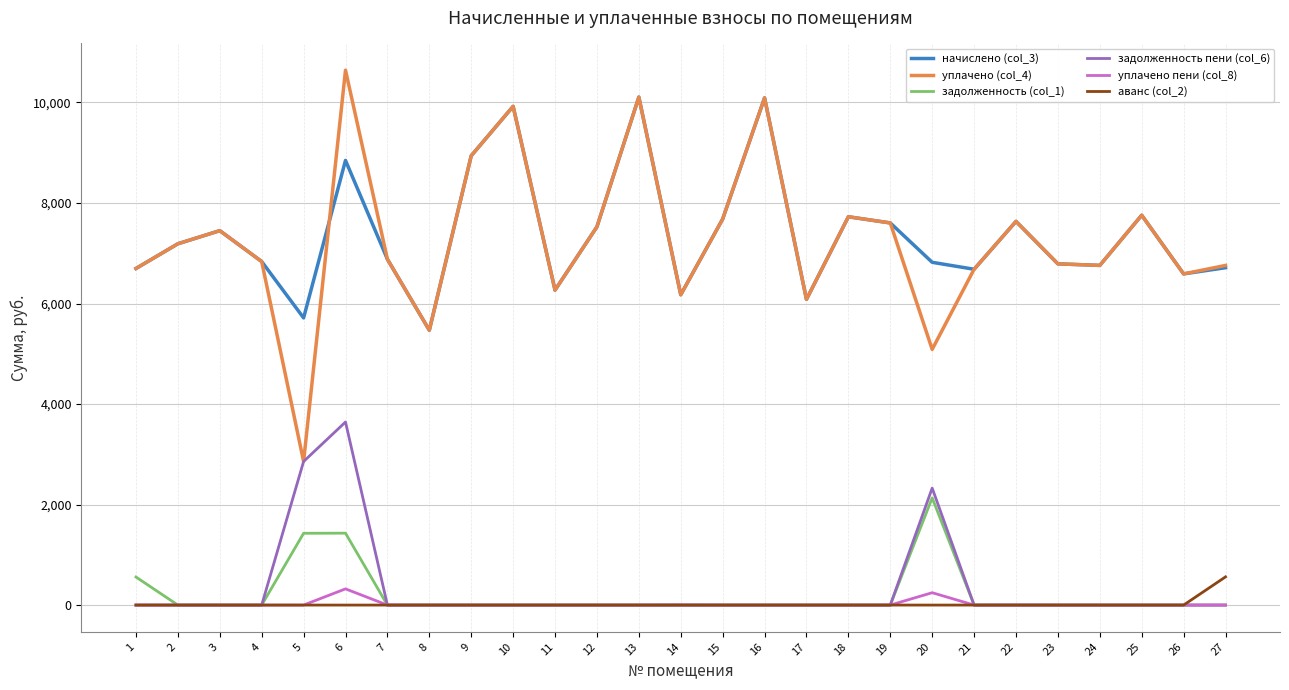

True or false: уплачено (col_4) and задолженность (col_1) cross at least once.

False